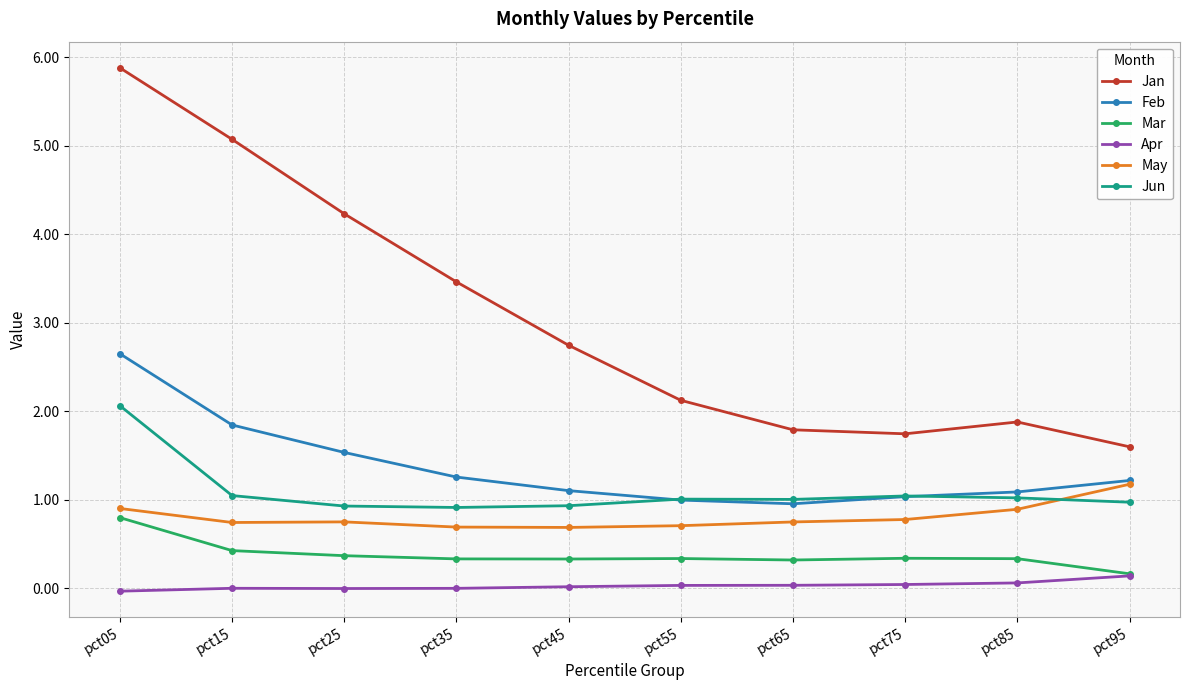

What is the average value of the May series?

0.8